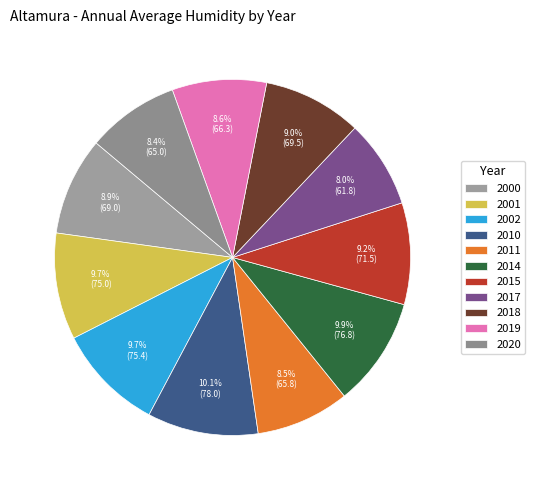

Count the number of slices in the pie.

11